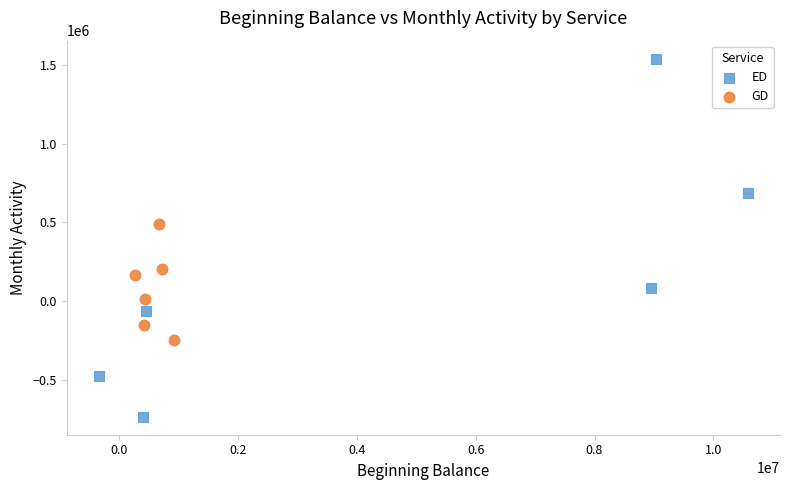

Which series has the largest Y range (max minus min)?

ED